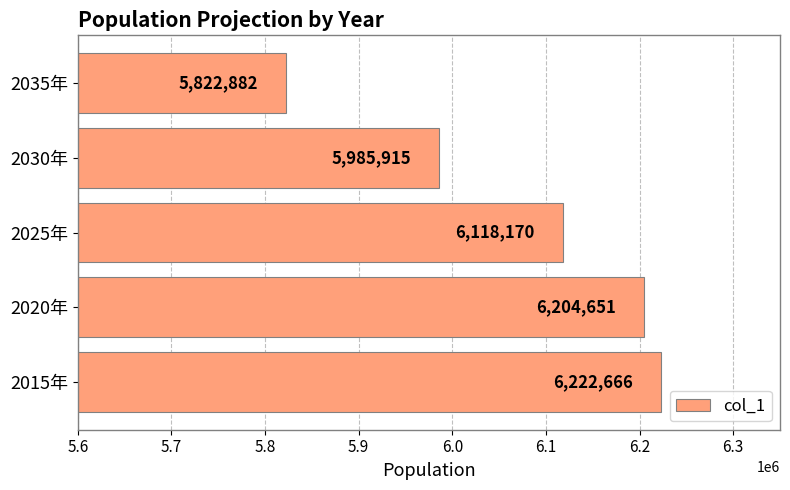

At which label is the value closest to 6022774?

2030年